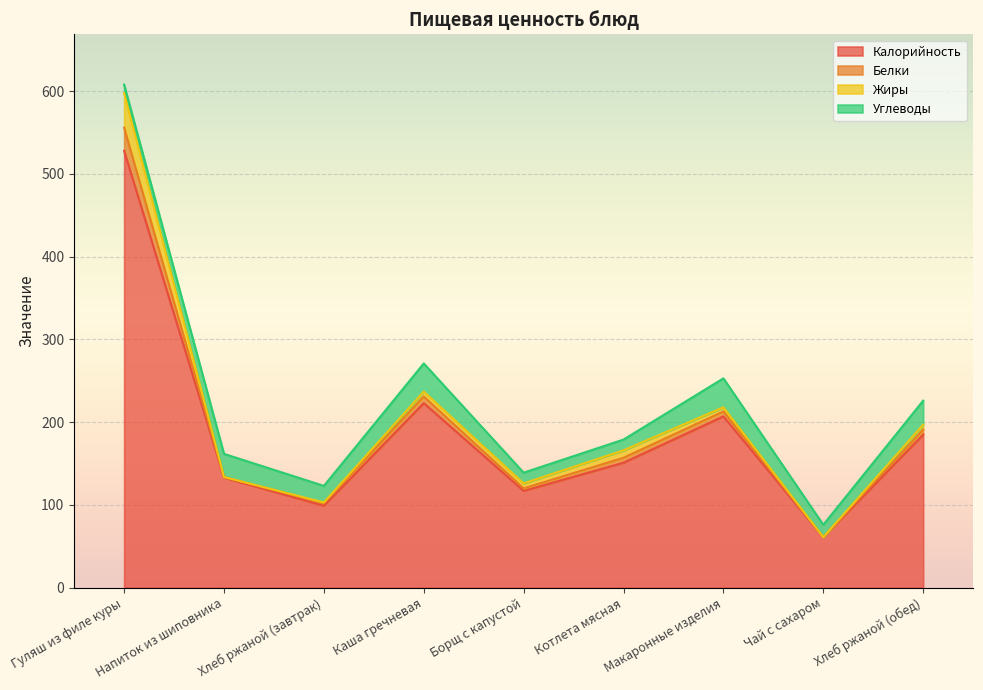

True or false: Калорийность and Белки cross at least once.

False